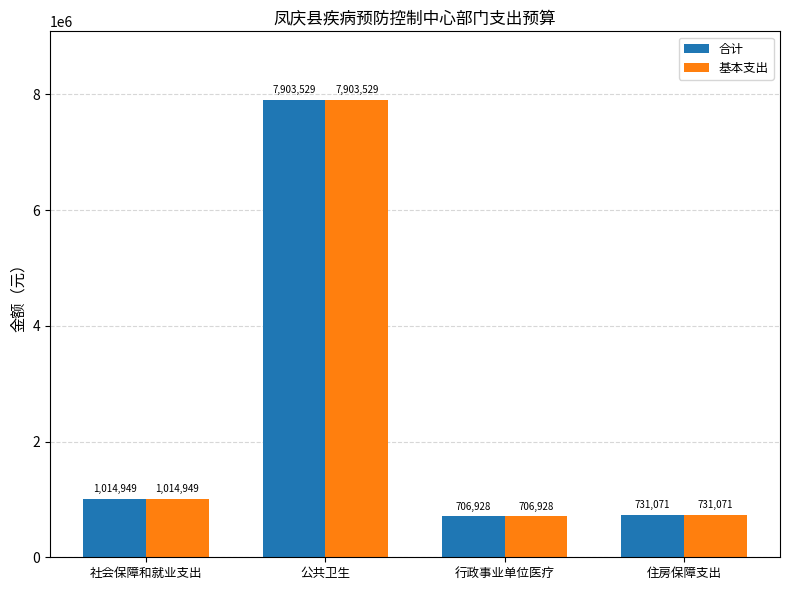

List the labels in order of 基本支出 value, largest first.

公共卫生, 社会保障和就业支出, 住房保障支出, 行政事业单位医疗